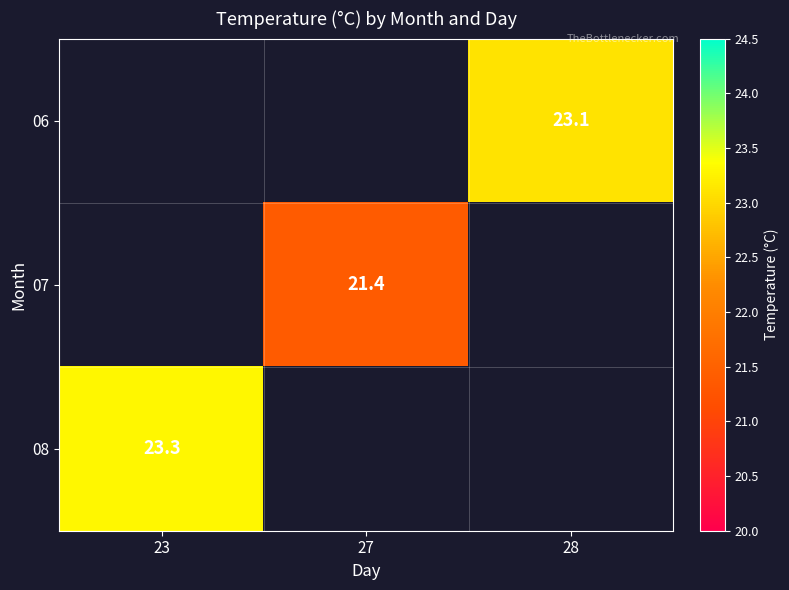

The value of 08 at 23 is 10.9. True or false?

False